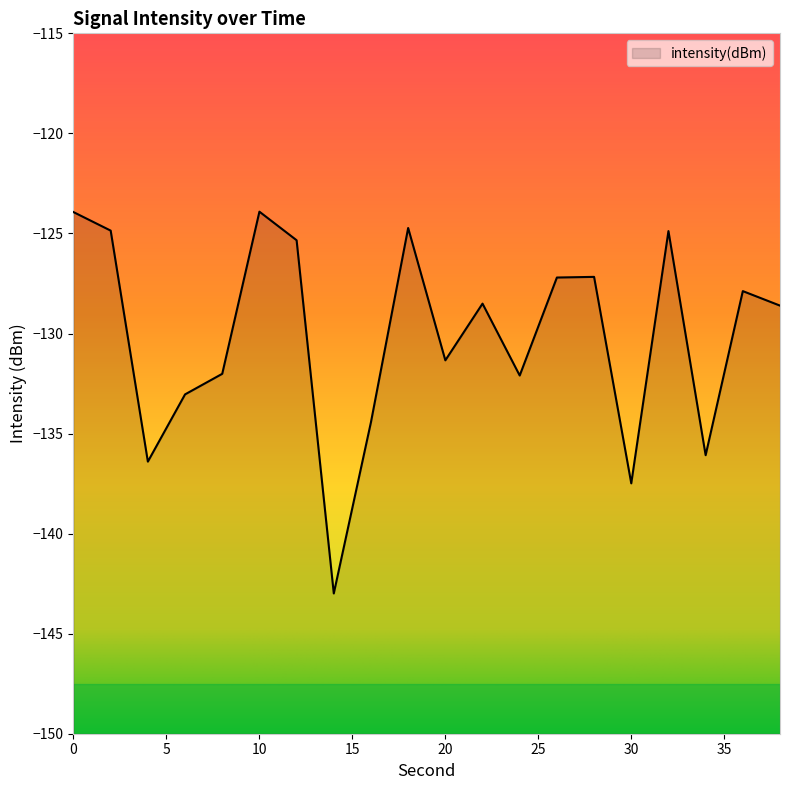

Is it true that the value at 16 is -206.3?

False